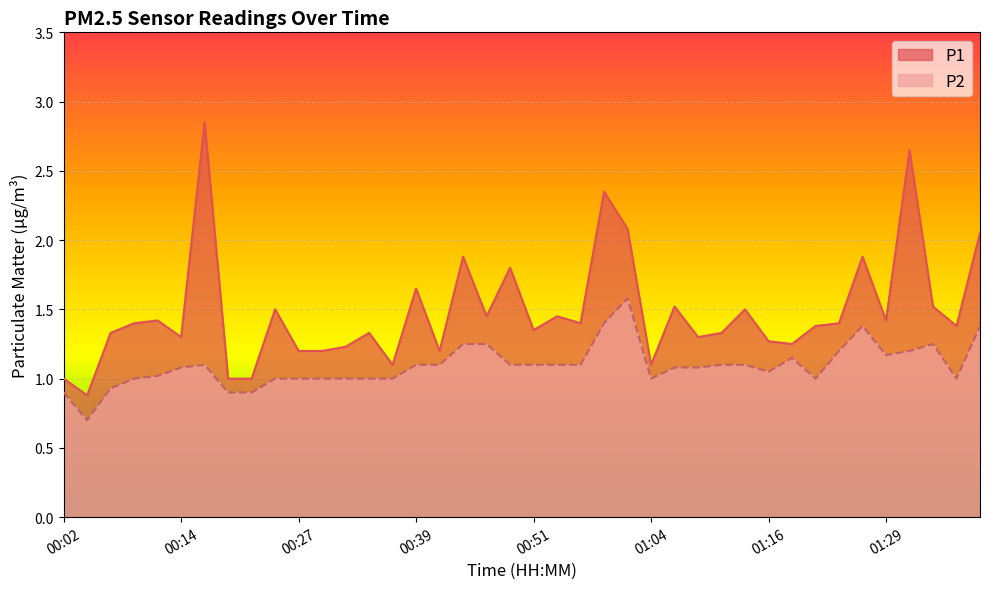

Reading left to right, list all the values displayed in this chart.

P1: 1.0	0.9	1.3	1.4	1.4	1.3	2.9	1.0	1.0	1.5	1.2	1.2	1.2	1.3	1.1	1.6	1.2	1.9	1.4	1.8	1.4	1.4	1.4	2.4	2.1	1.1	1.5	1.3	1.3	1.5	1.3	1.2	1.4	1.4	1.9	1.4	2.6	1.5	1.4	2.0
P2: 0.9	0.7	0.9	1.0	1.0	1.1	1.1	0.9	0.9	1.0	1.0	1.0	1.0	1.0	1.0	1.1	1.1	1.2	1.2	1.1	1.1	1.1	1.1	1.4	1.6	1.0	1.1	1.1	1.1	1.1	1.1	1.1	1.0	1.2	1.4	1.2	1.2	1.2	1.0	1.4